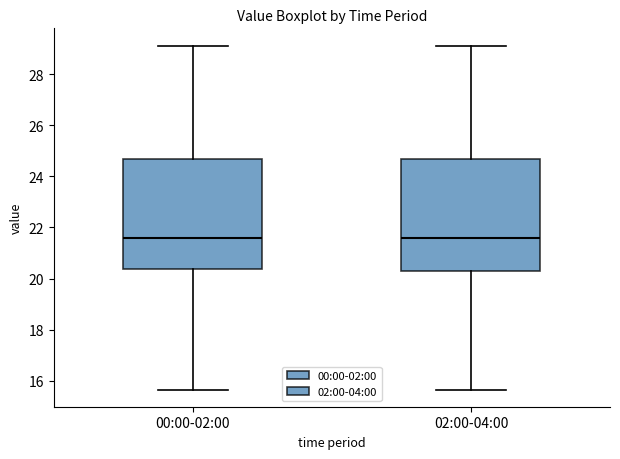

Where is the lower edge of the box for 00:00-02:00 on the y-axis? The values are not printed on the chart, so give them approximately, as read against the axis.

20.4